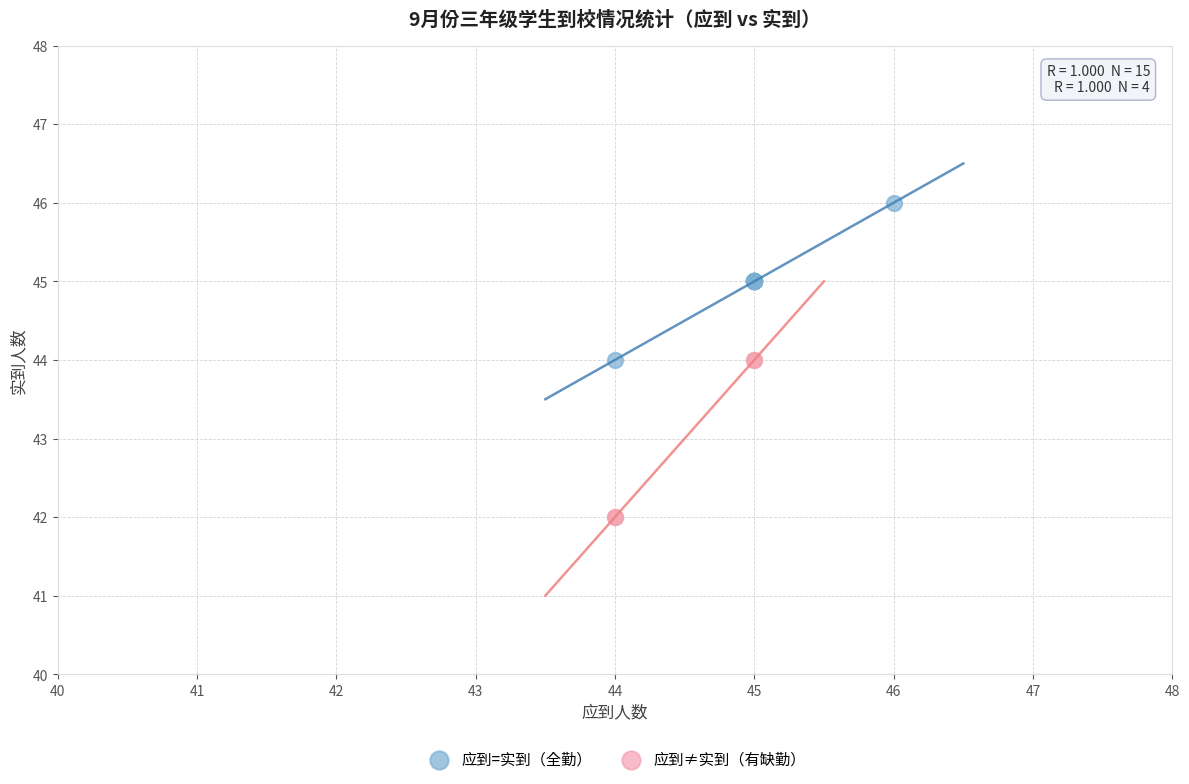

Which series reaches the maximum Y coordinate?

应到=实到（全勤）